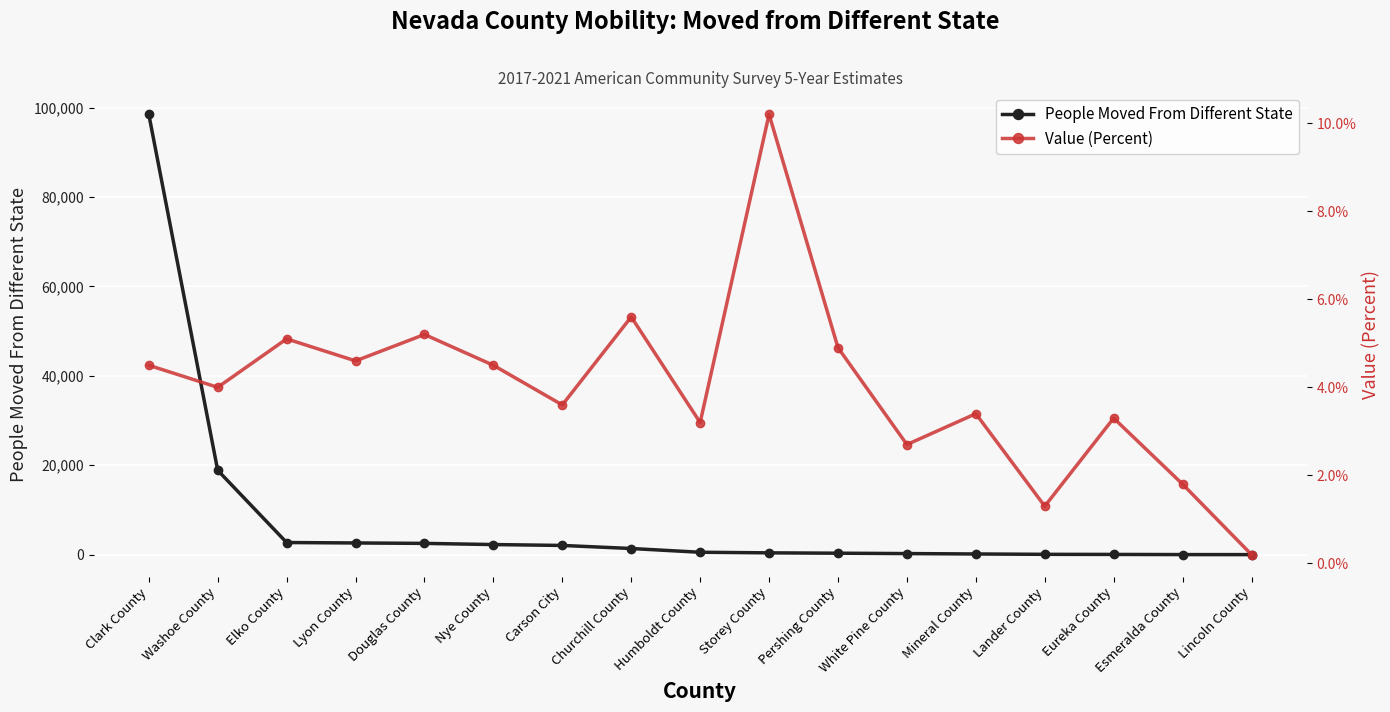

Is it true that Value (Percent) equals 1.5 at Eureka County?

False